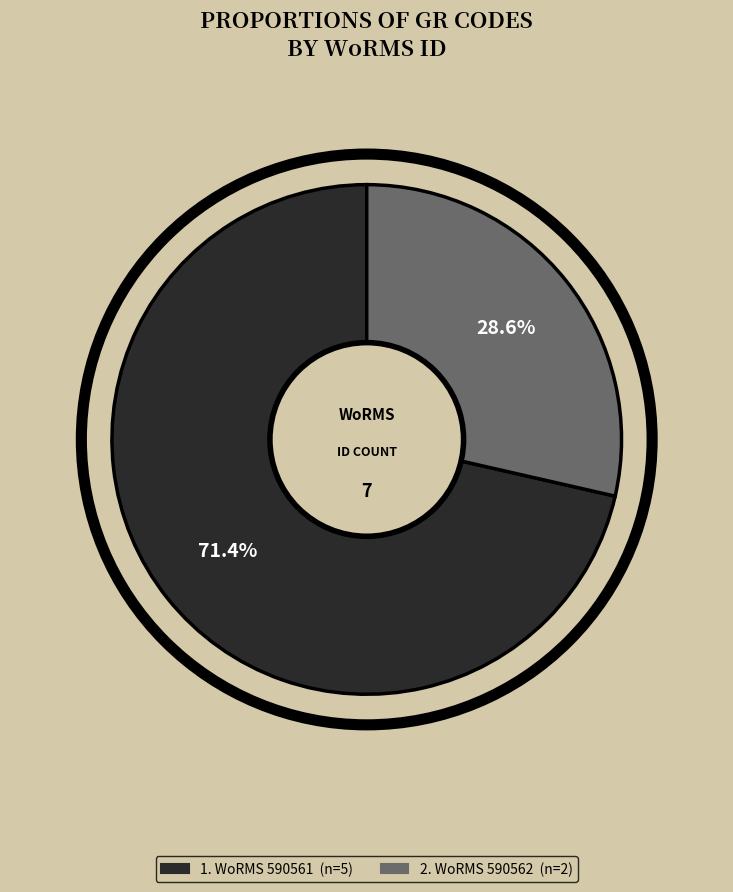

Does any single category account for the majority?

Yes